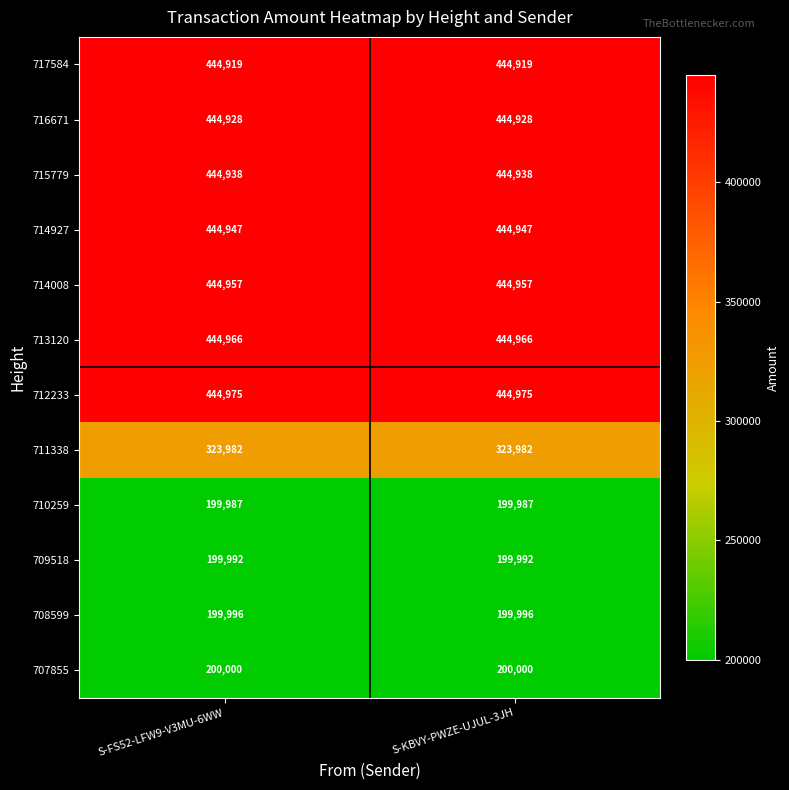

Which series has the largest total across all categories?

712233